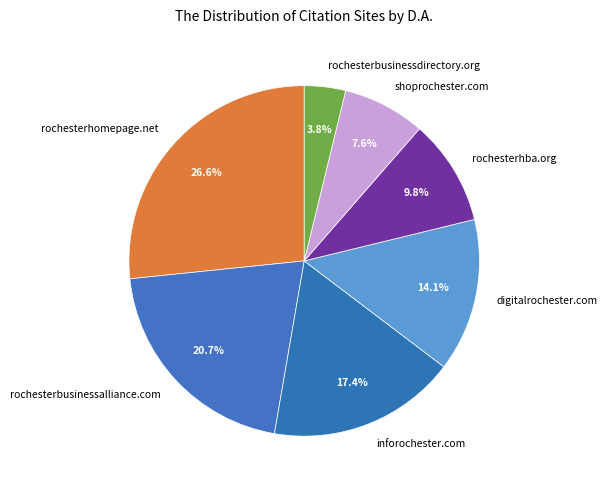

What percentage is the rochesterhomepage.net slice, to the nearest percent?

27%